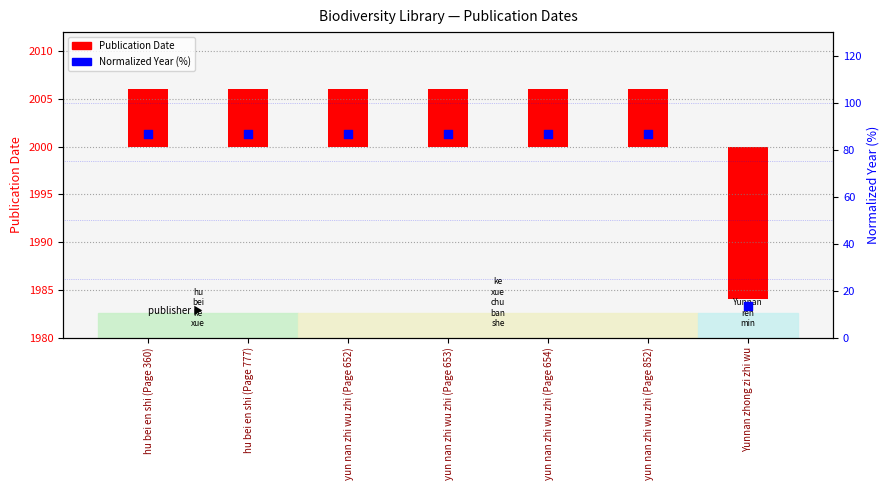

What is the total value across all series at hu bei en shi (Page 777)?

92.7